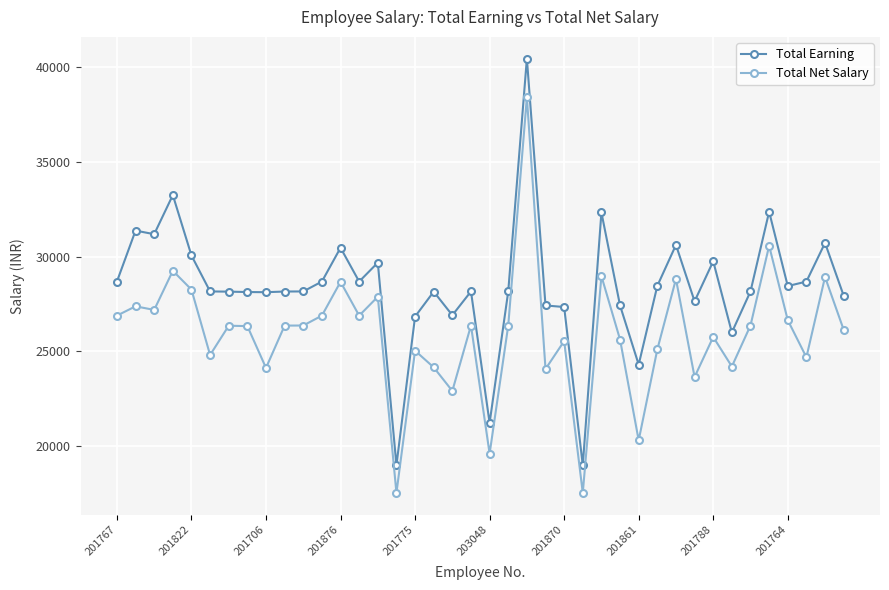

What is the value of the Total Earning point at the 16th from the left?

18993